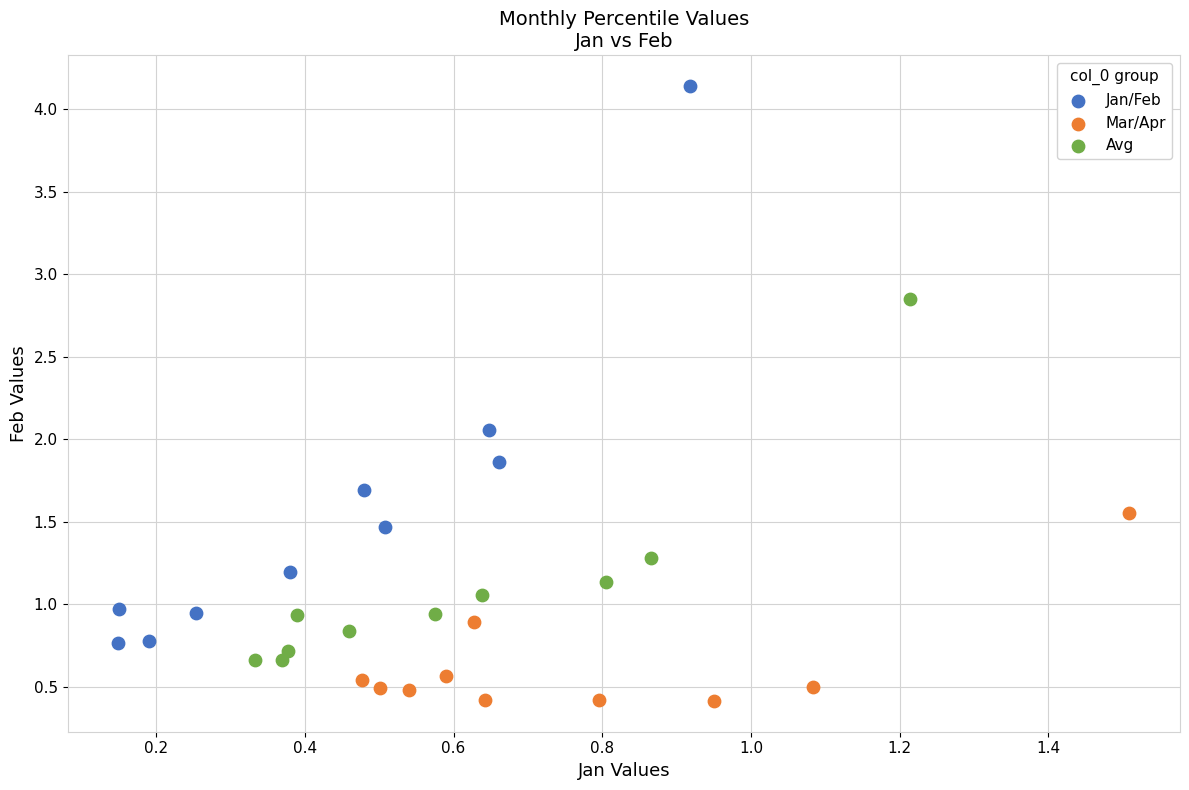

What are all the series names shown in the legend?

Jan/Feb, Mar/Apr, Avg